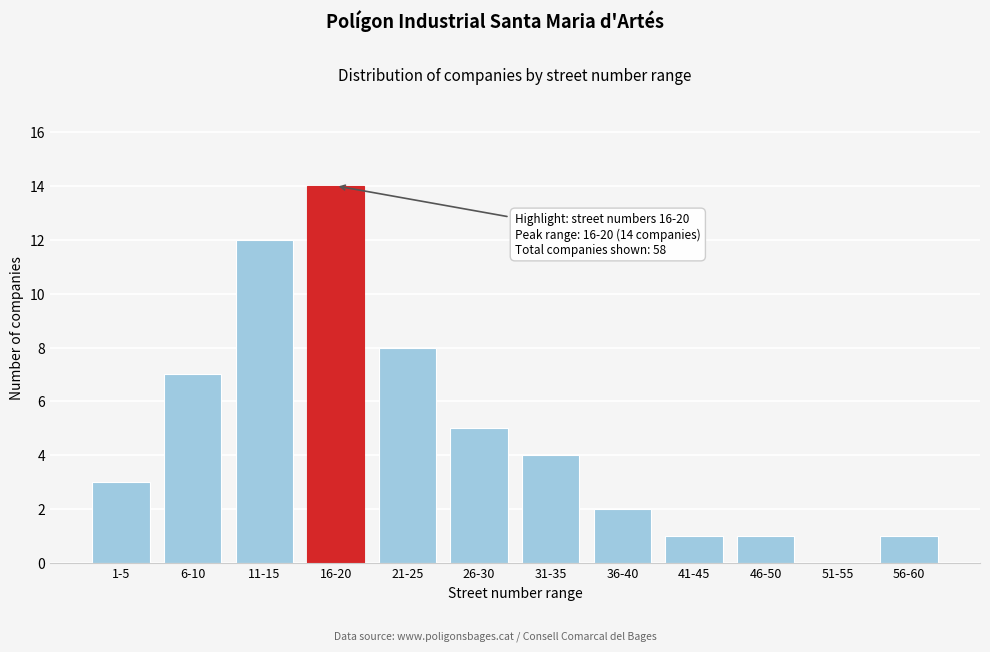

Reading right to left, list all the values displayed in this chart.

56-60=1	51-55=0	46-50=1	41-45=1	36-40=2	31-35=4	26-30=5	21-25=8	16-20=14	11-15=12	6-10=7	1-5=3